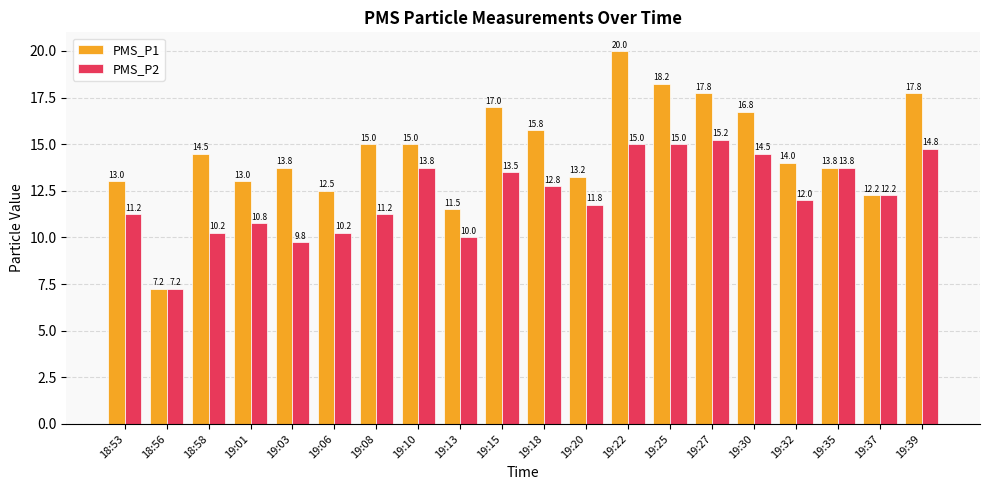

What is the label of the 8th bar from the right?

19:22